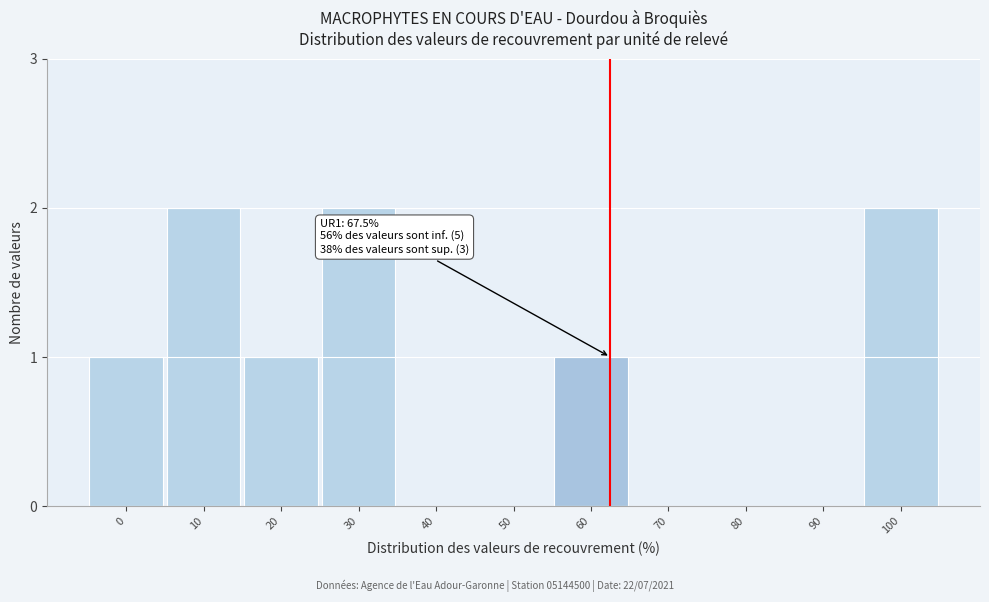

Reading right to left, extract all data points from this chart.

100=2	90=0	80=0	70=0	60=1	50=0	40=0	30=2	20=1	10=2	0=1